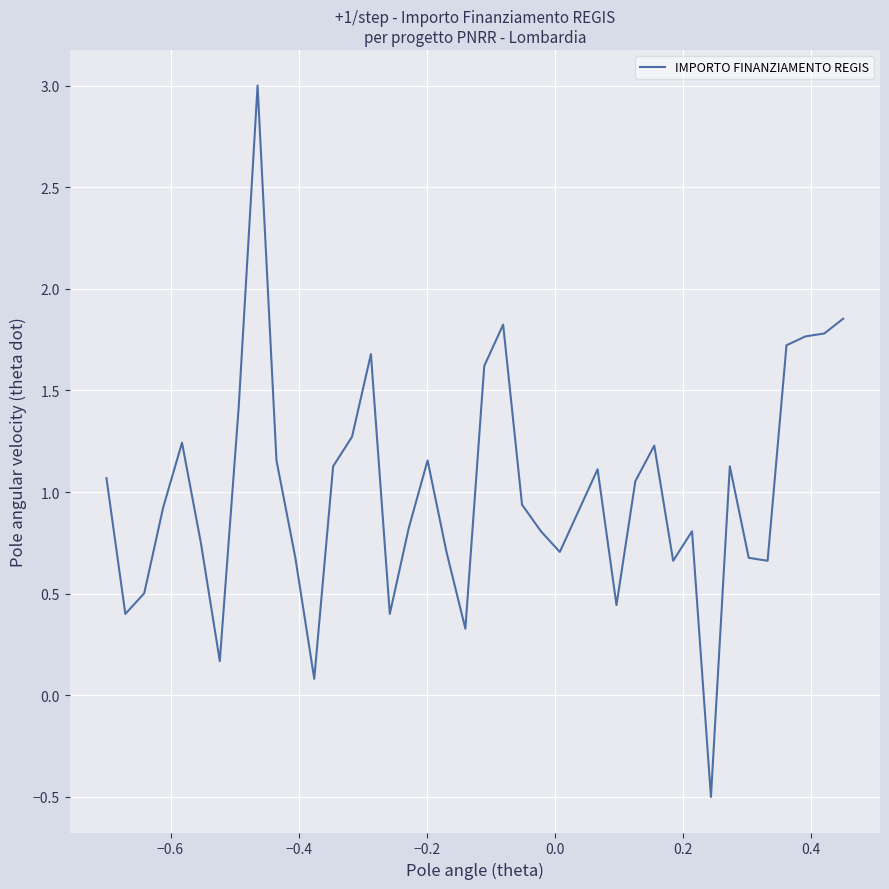

What is the difference between the maximum and minimum values?

3.5